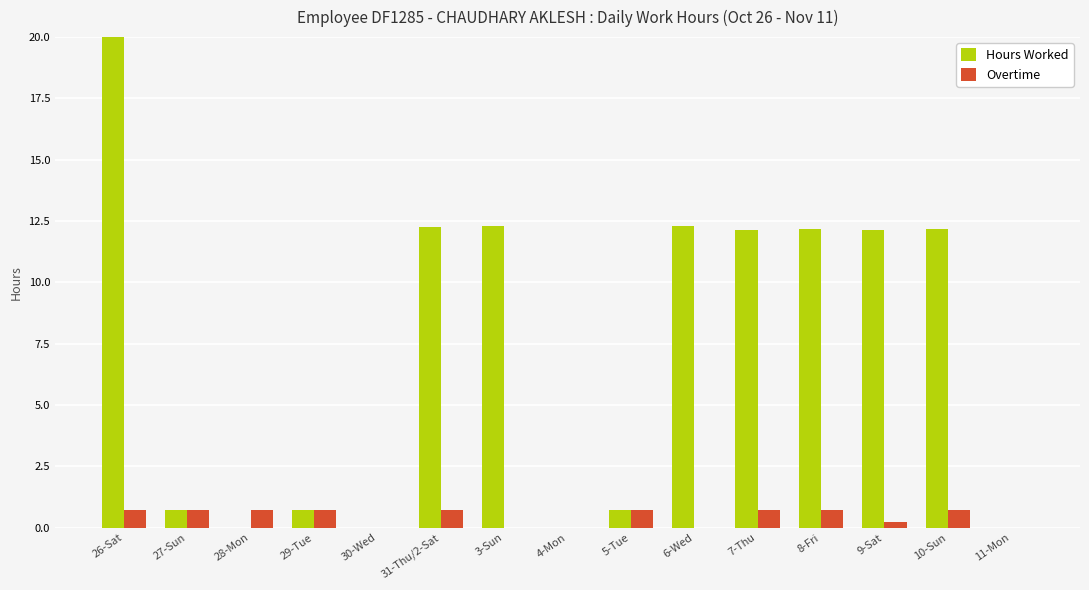

What is the label of the 8th bar from the left?

4-Mon